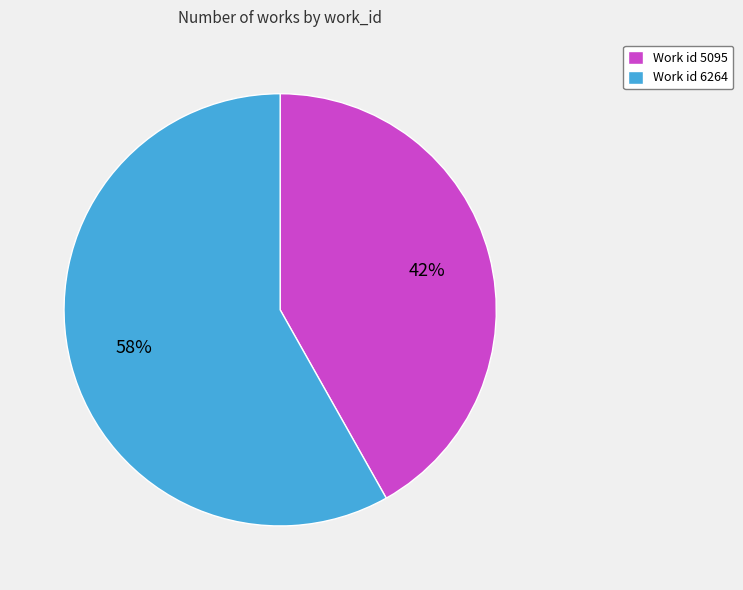

To the nearest percent, what portion does Work id 6264 represent?

58%